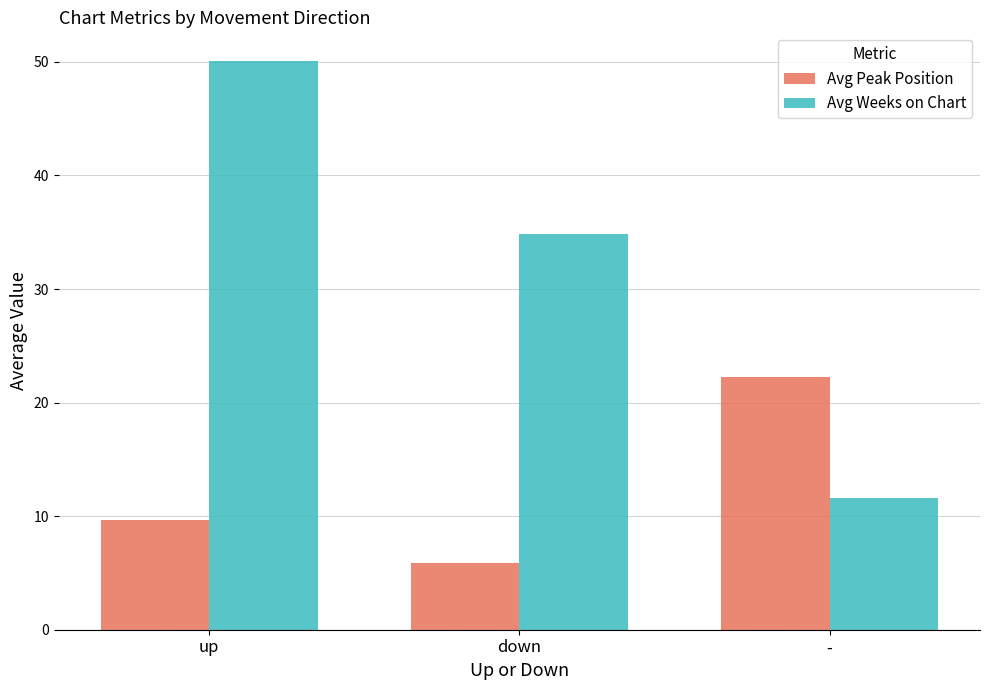

What is the difference between the maximum and minimum values in the Avg Weeks on Chart series?

38.5